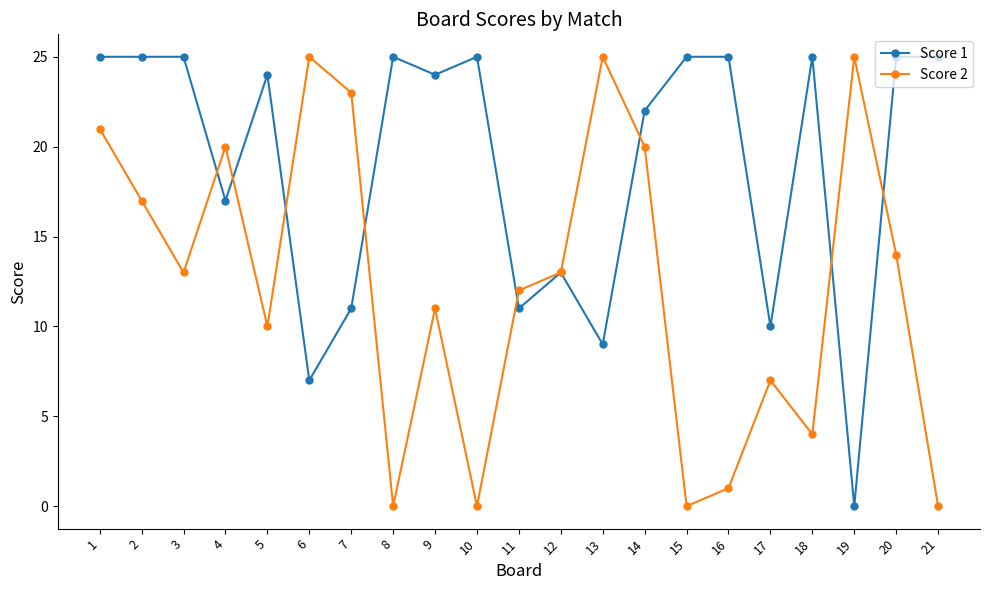

At which label does Score 2 first exceed 13?

1